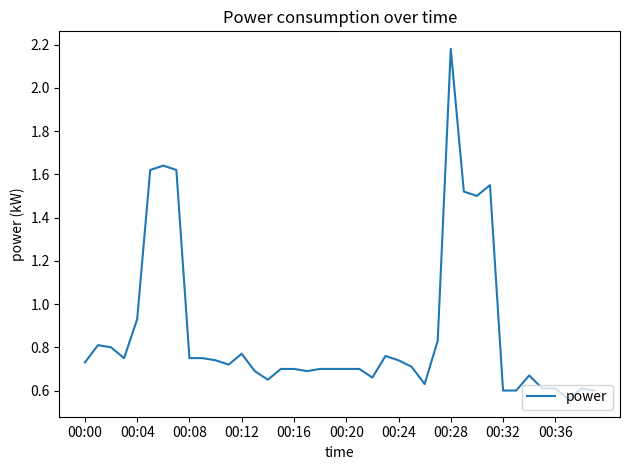

How many lines are shown in the chart?

1